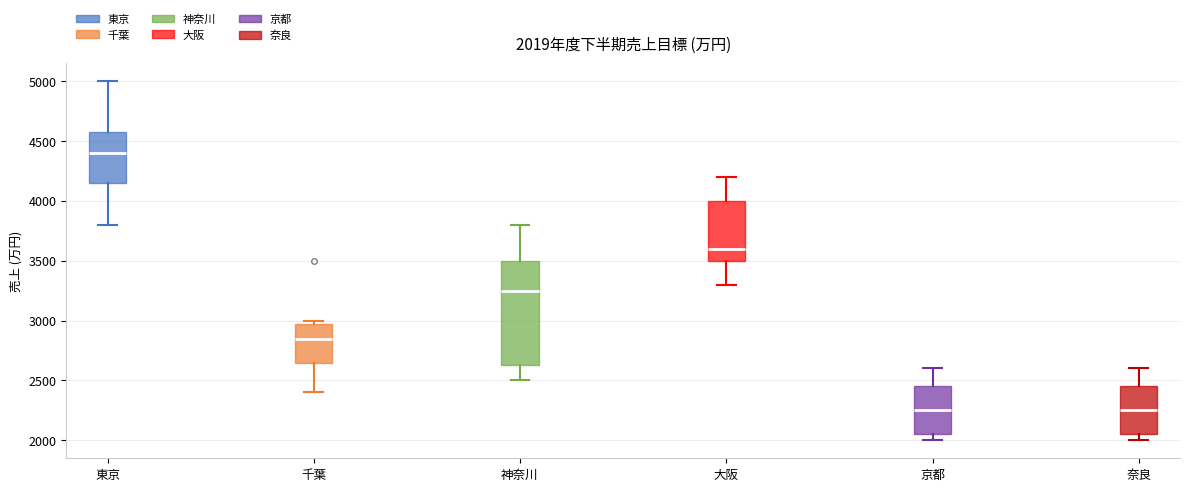

Which box is the tallest, from its lower edge to its upper edge?

神奈川